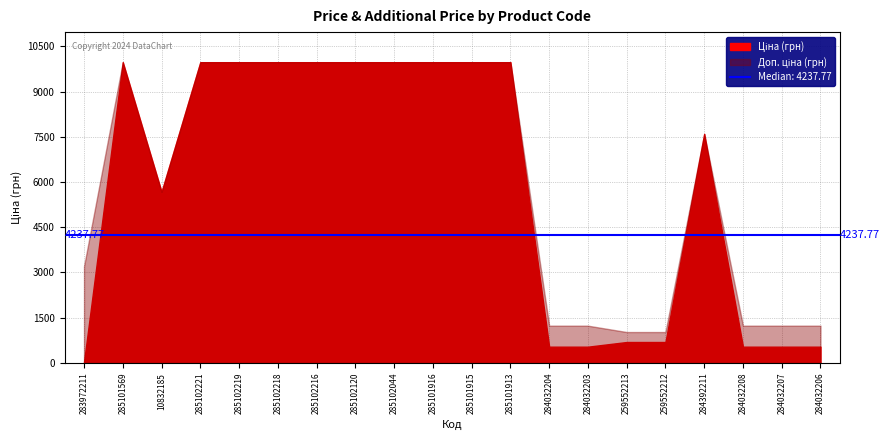

Reading left to right, what are all the values shown in this chart?

Ціна: 283972211=32.0	285101569=9975.0	10832185=5673.8	285102221=9975.0	285102219=9975.0	285102218=9975.0	285102216=9975.0	285102120=9975.0	285102044=9975.0	285101916=9975.0	285101915=9975.0	285101913=9975.0	284032204=539.0	284032203=539.0	259552213=693.7	259552212=693.7	284392211=7596.5	284032208=539.0	284032207=539.0	284032206=539.0
Доп. ціна: 283972211=3205.0	285101569=9975.0	10832185=5673.8	285102221=9975.0	285102219=9975.0	285102218=9975.0	285102216=9975.0	285102120=9975.0	285102044=9975.0	285101916=9975.0	285101915=9975.0	285101913=9975.0	284032204=1235.4	284032203=1235.4	259552213=1024.6	259552212=1024.6	284392211=7596.5	284032208=1235.4	284032207=1235.4	284032206=1235.4